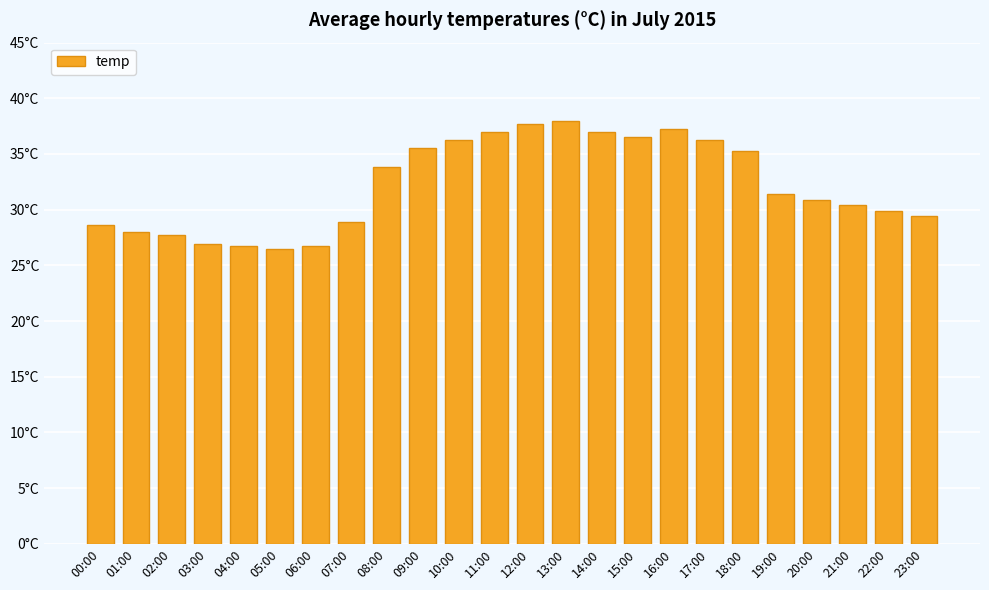

What value does the data have at 18:00?

35.3